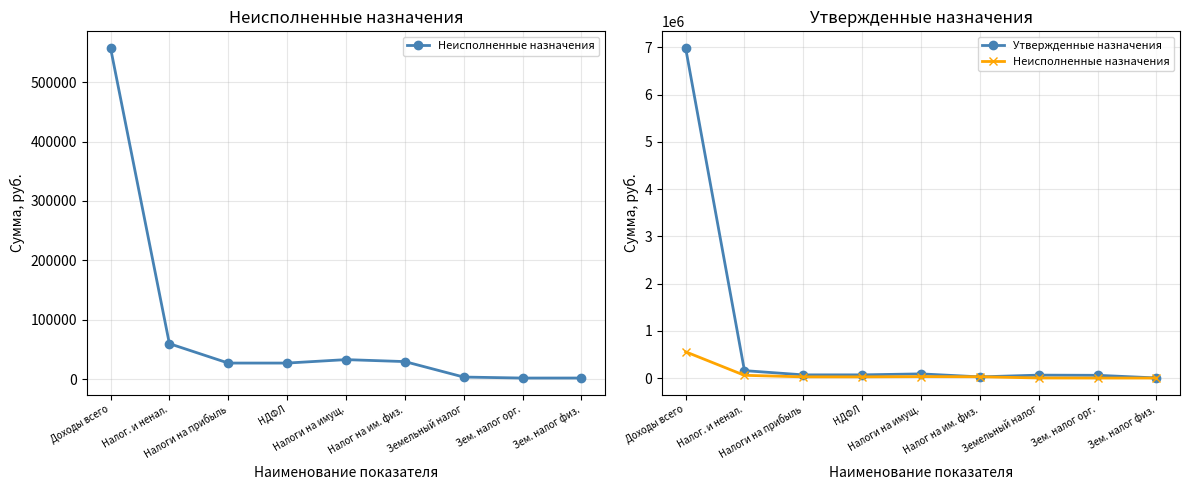

Reading right to left, transcribe all the data shown in this chart.

Неисполненные назначения: 1678.2	1639.1	3317.2	29367.2	32684.5	26879.2	26879.2	59563.7	557785.7
Утвержденные назначения: 3800.0	59600.0	63400.0	26500.0	89900.0	69000.0	69000.0	158900.0	6991764.0